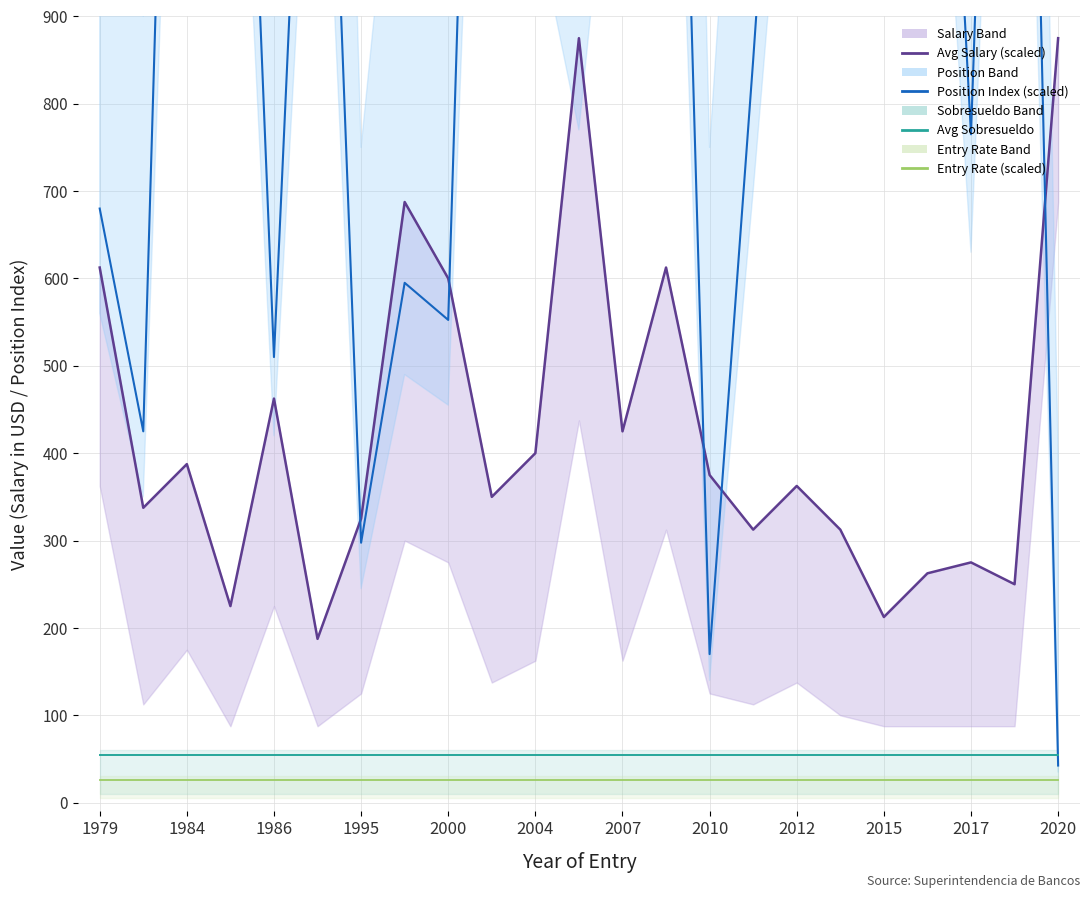

What is the value of the Position Index (scaled) point at the 11th from the left?

1232.5